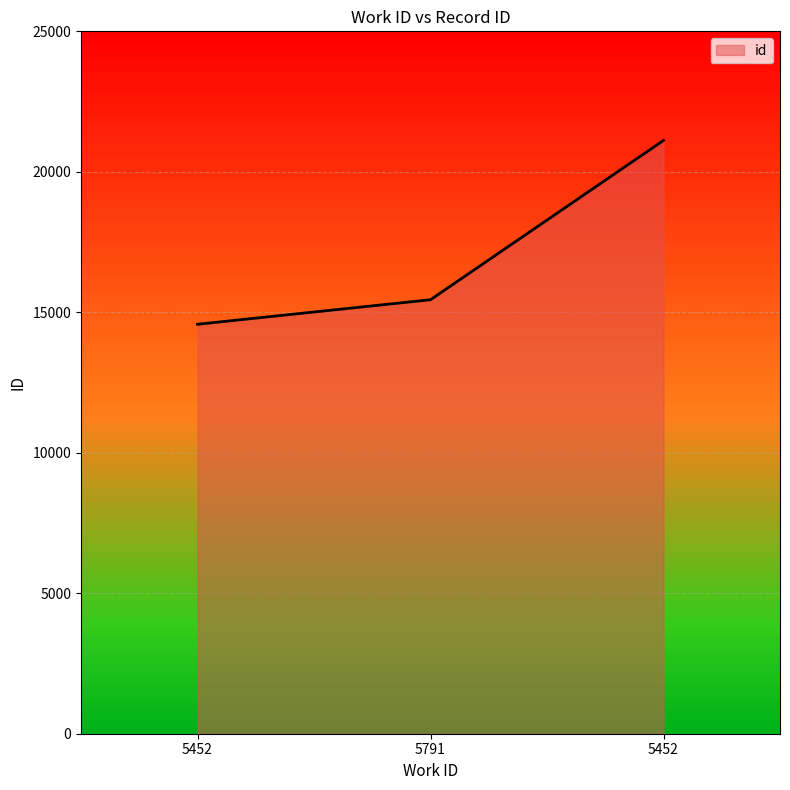

List the labels in order of value, largest first.

5452, 5791, 5452